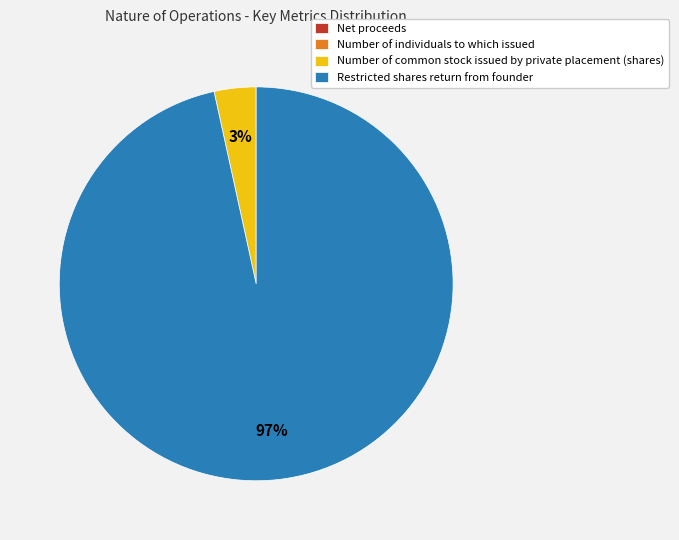

To the nearest percent, what is the average slice percentage?

25%